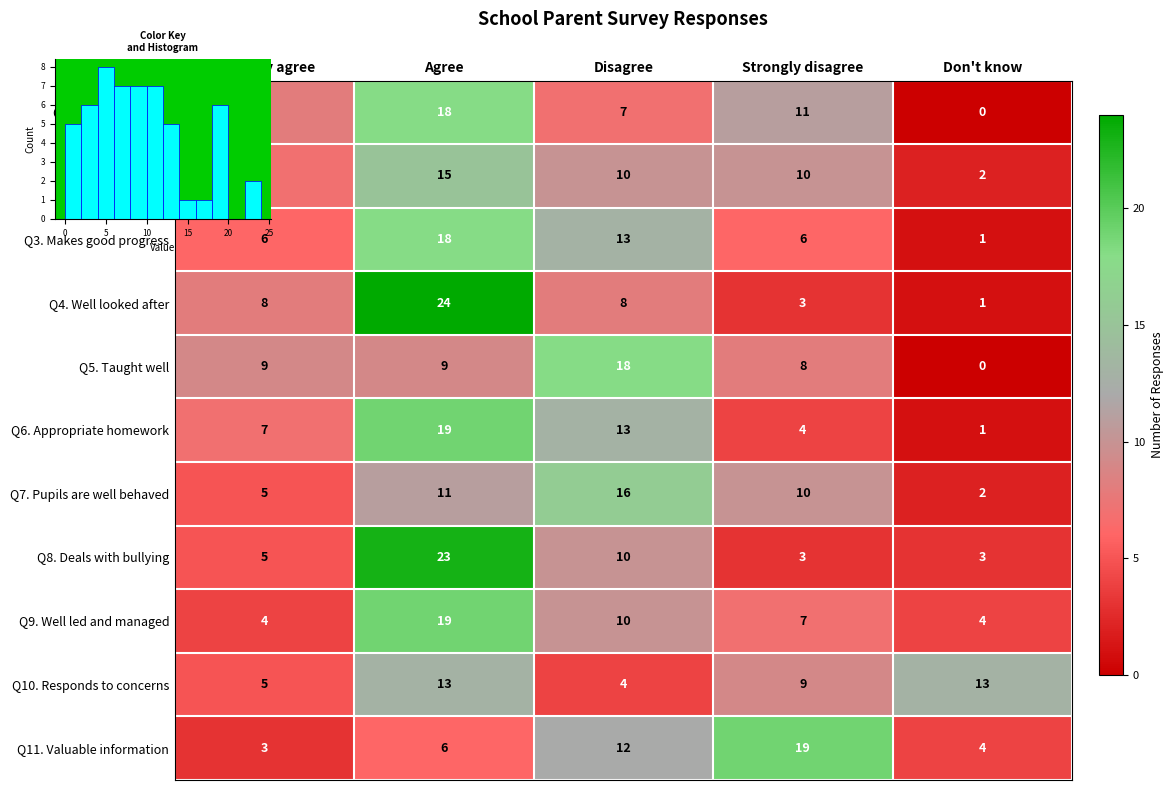

How many values in the Q5. Taught well series exceed 9?

1